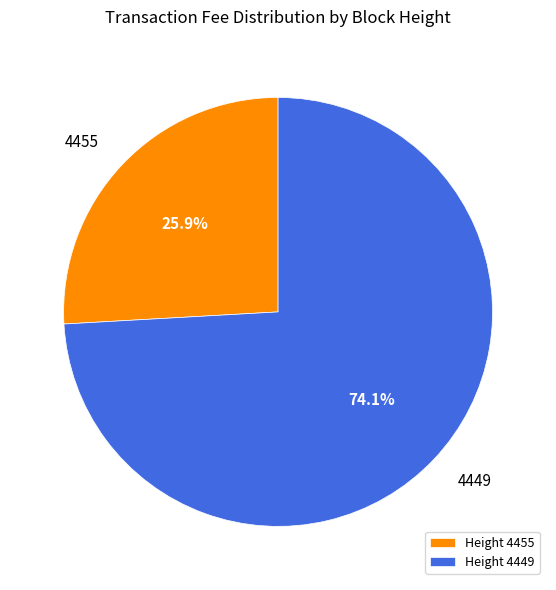

Between Height 4449 and Height 4455, which is larger?

Height 4449